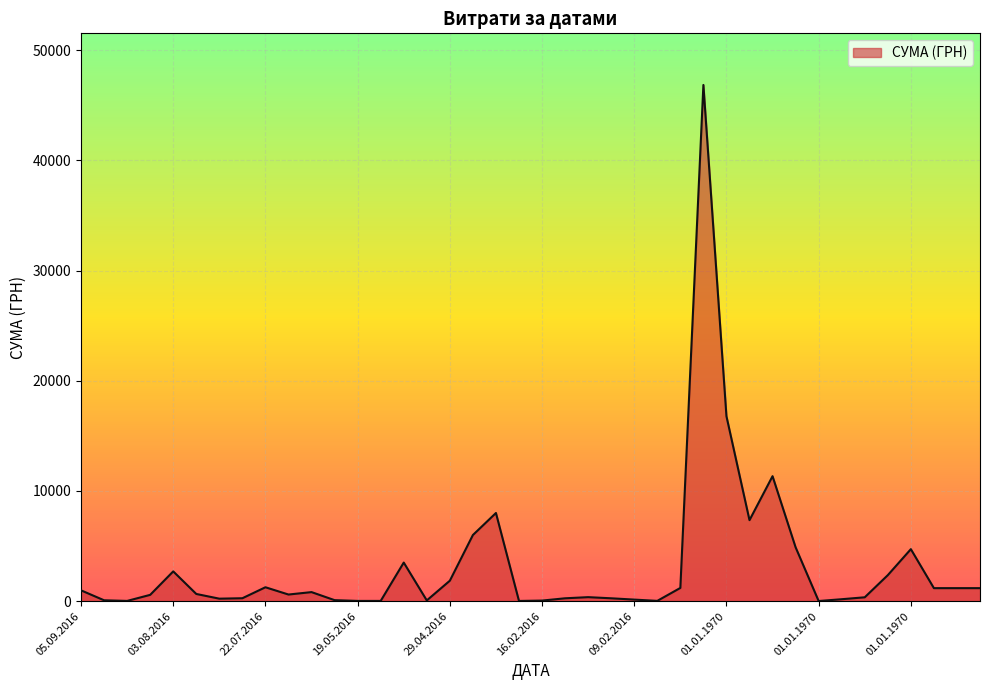

What is the difference between the maximum and minimum values?

46832.7